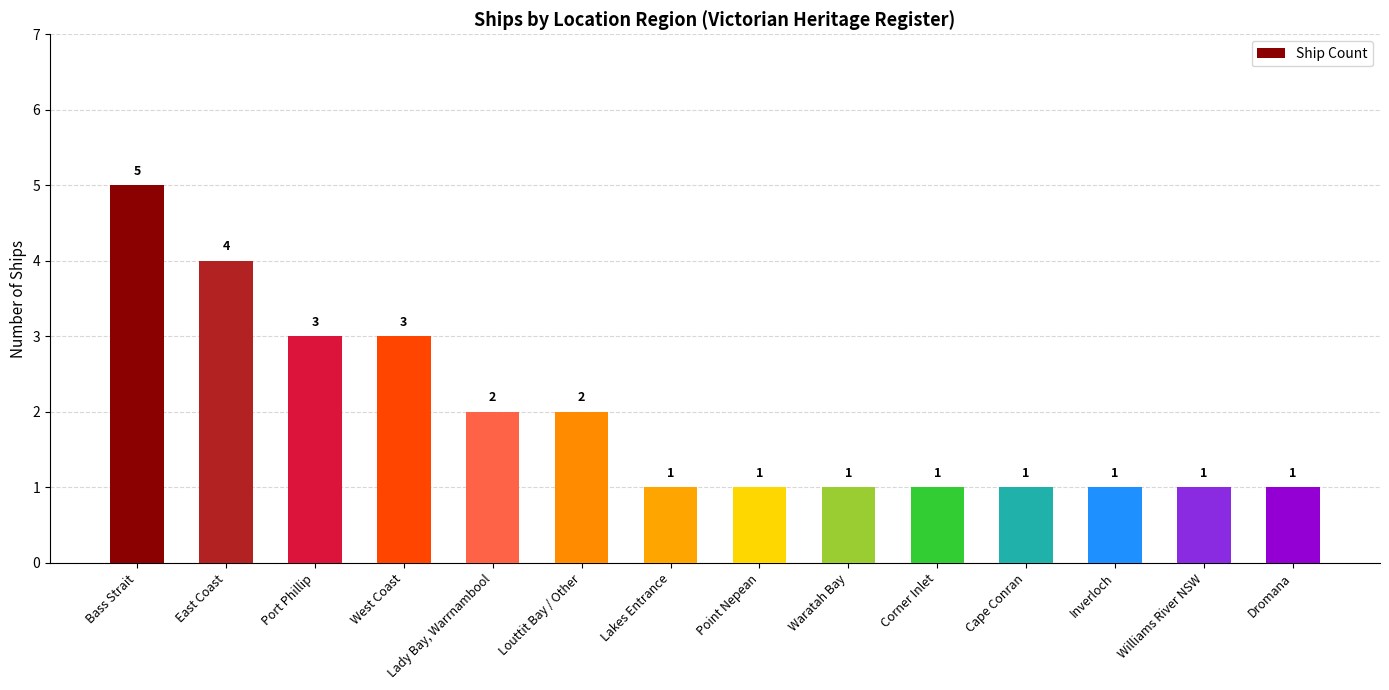

What is the ratio of the value at East Coast to the value at Port Phillip?

1.3